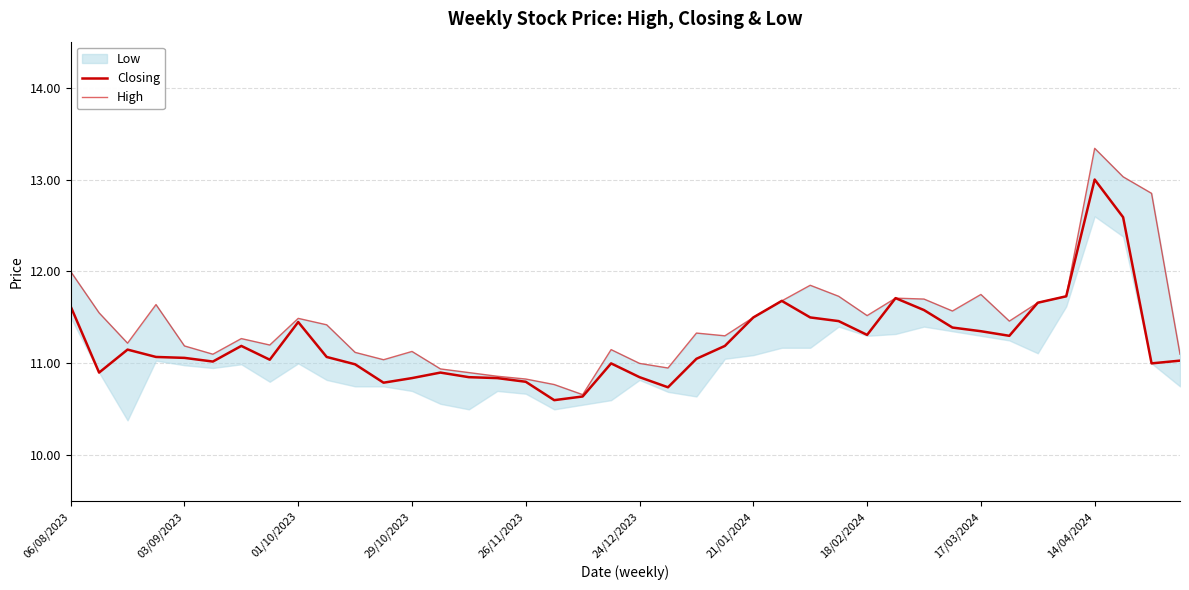

What is the sum of all High values?

458.2